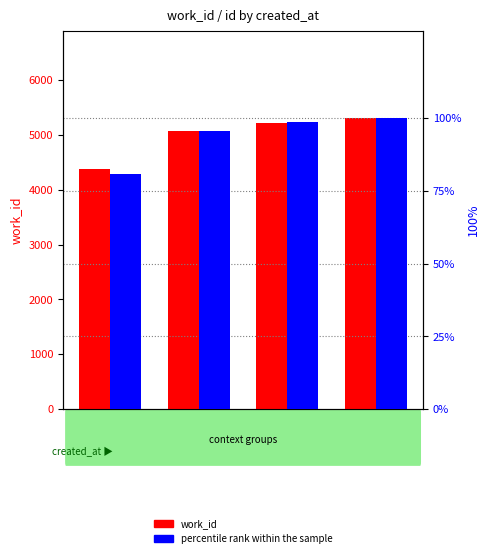

What are all the series names shown in the legend?

work_id, percentile rank within the sample